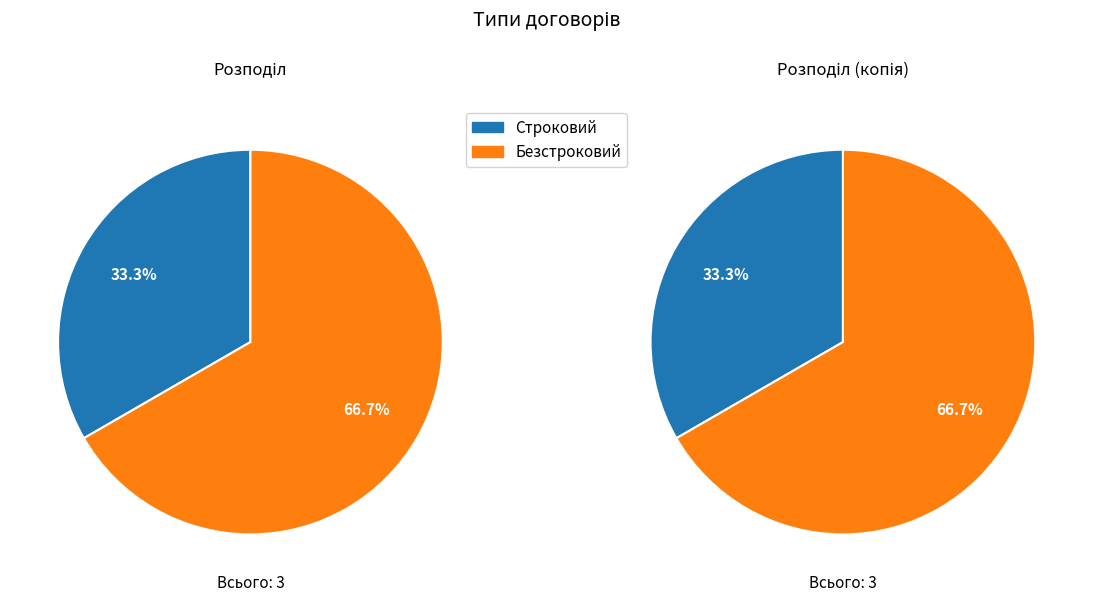

Which slice is the smallest?

Строковий